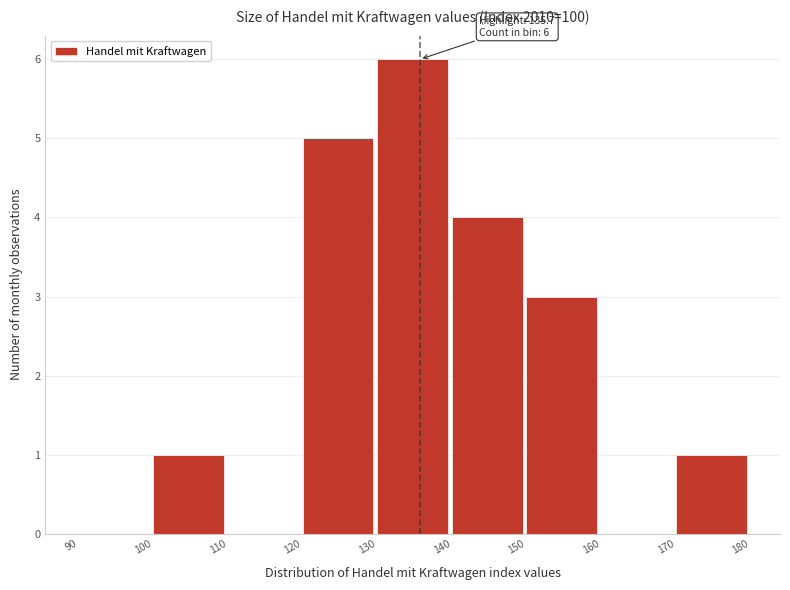

Over which range of the x-axis is the bar tallest?

130 to 140